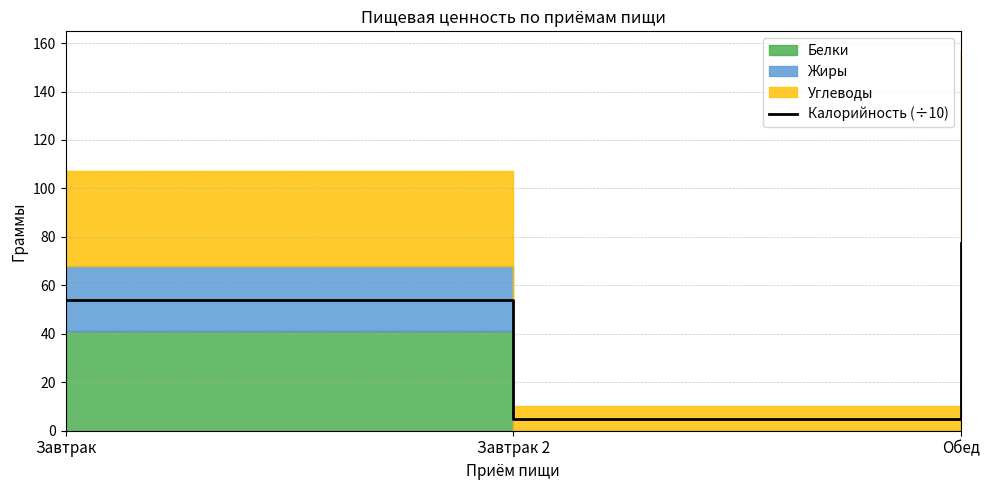

Rank the categories by value from highest to lowest.

Обед, Завтрак, Завтрак 2